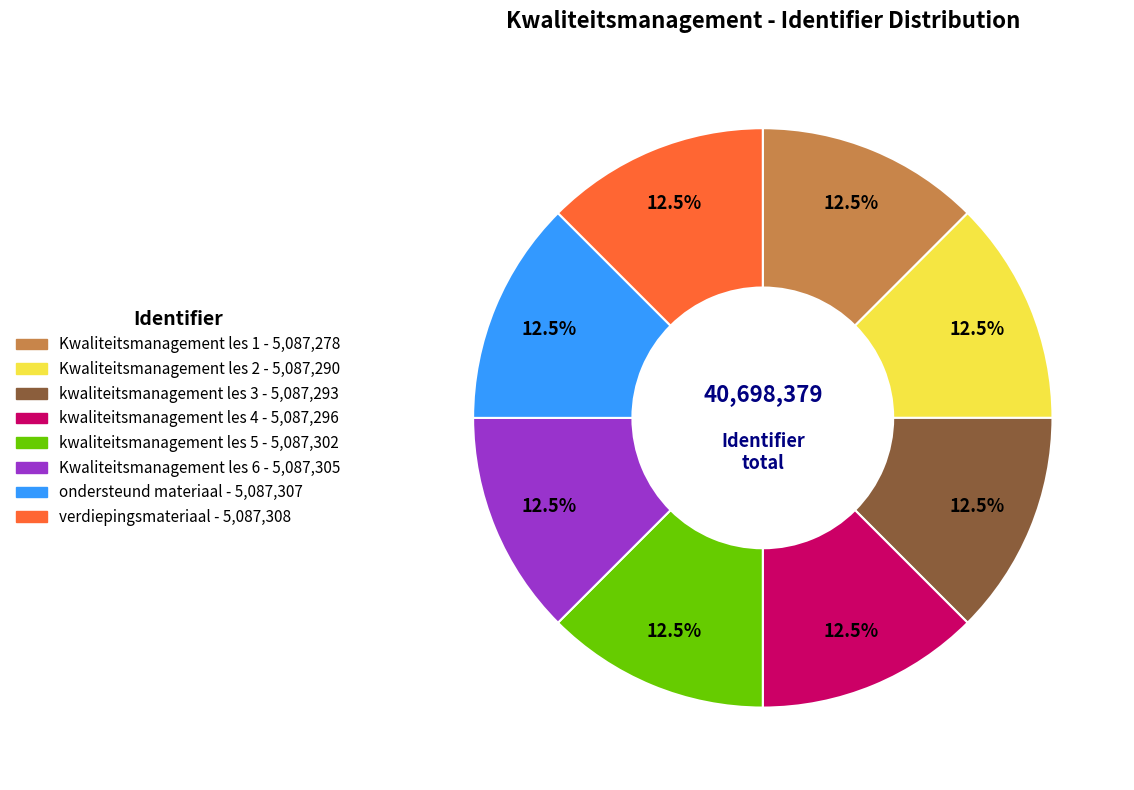

What is the ratio of the value at Kwaliteitsmanagement les 6 to the value at verdiepingsmateriaal?

1.0